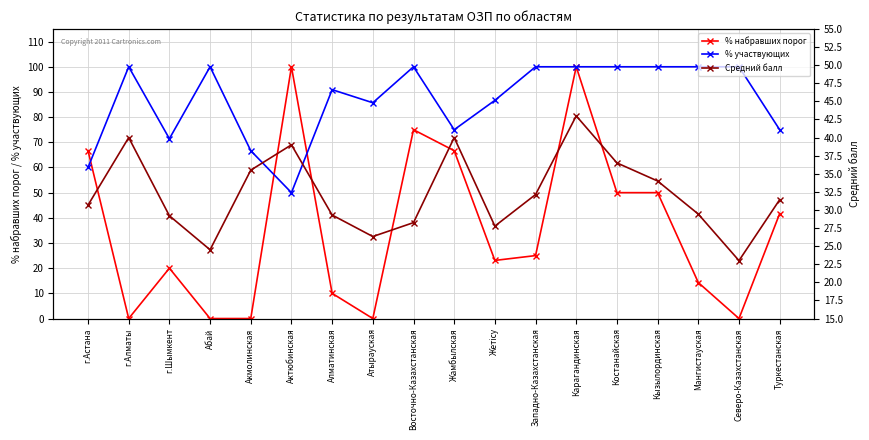

Is the value of Средний балл at Западно-Казахстанская greater than the value of % участвующих at Акмолинская?

No